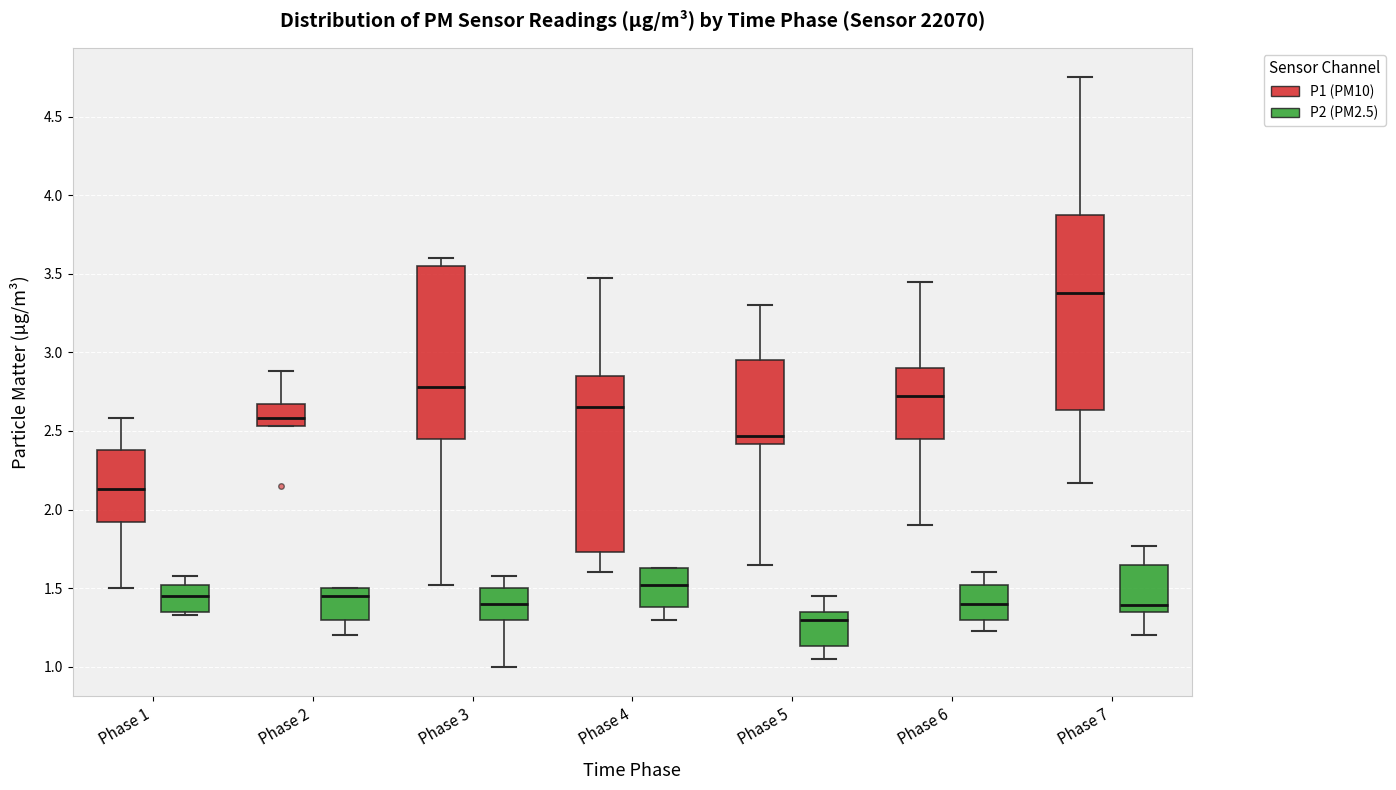

Which box is the tallest, from its lower edge to its upper edge?

Phase 7 (P1 (PM10))